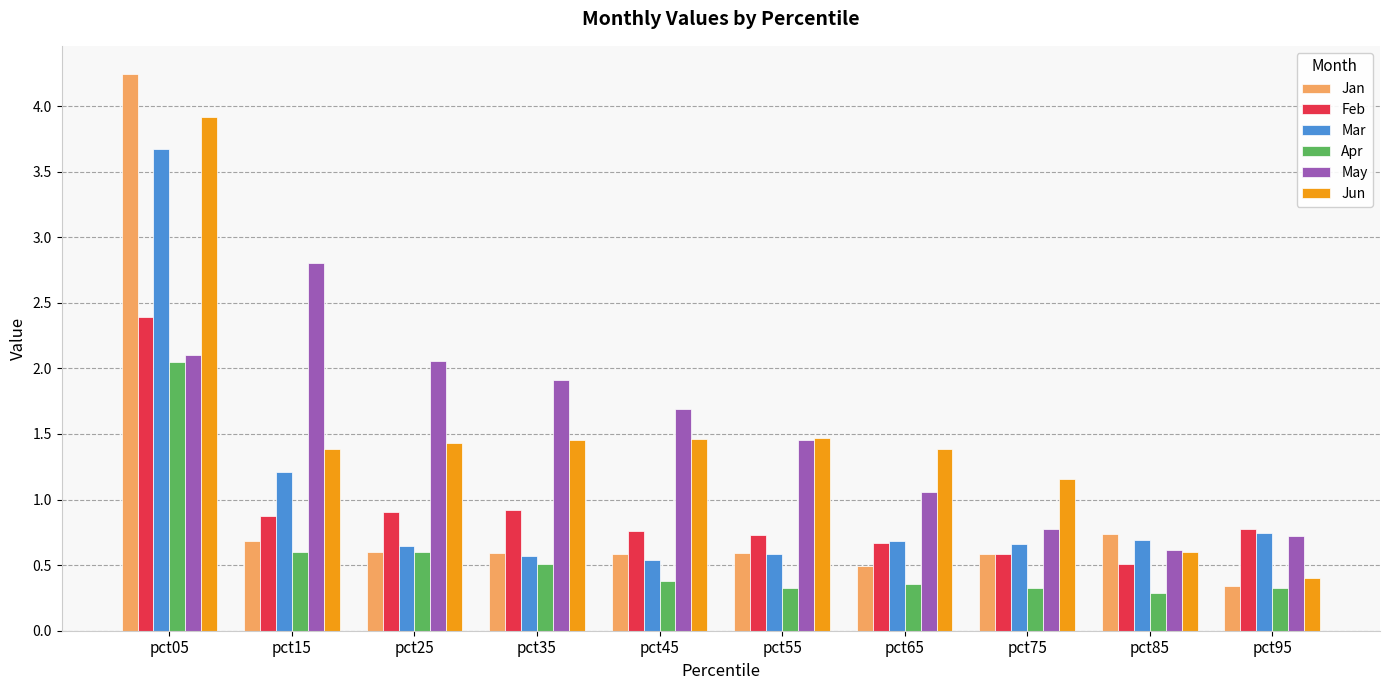

At which category is the sum across all series the highest?

pct05